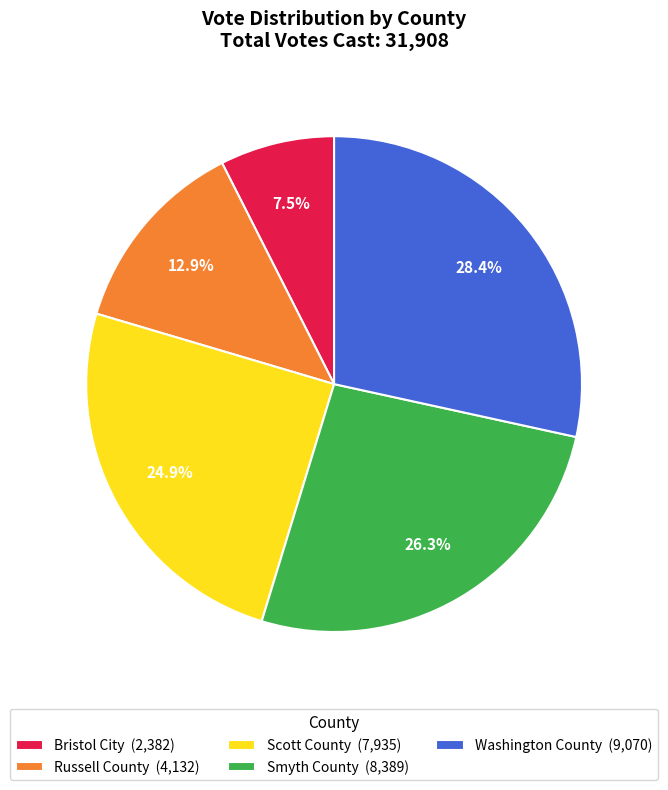

The Bristol City slice represents 1% of the pie. True or false?

False